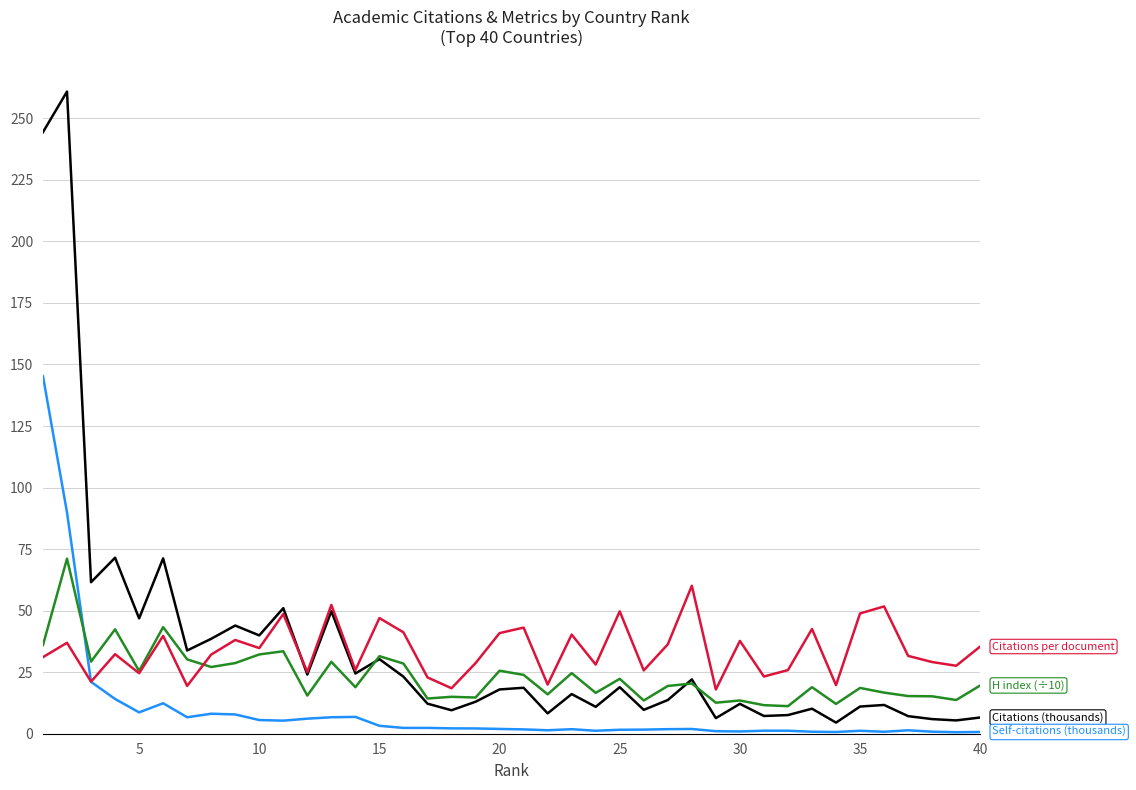

What is the greatest value displayed?

260.9